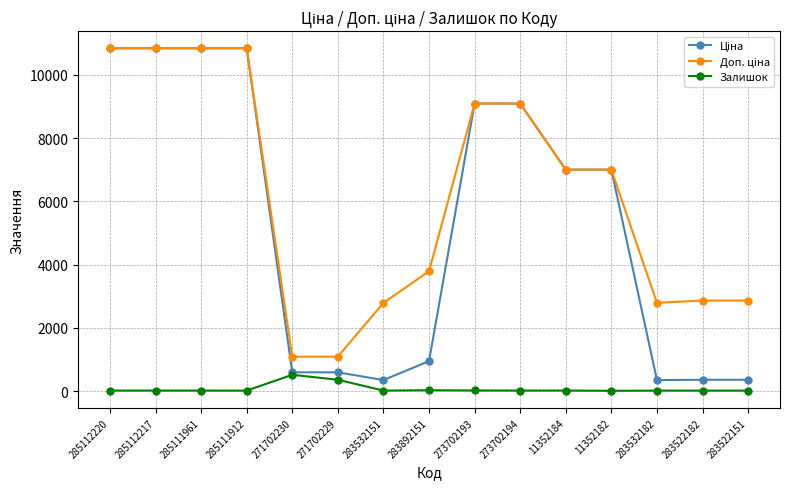

What position from the right is 283522182?

2